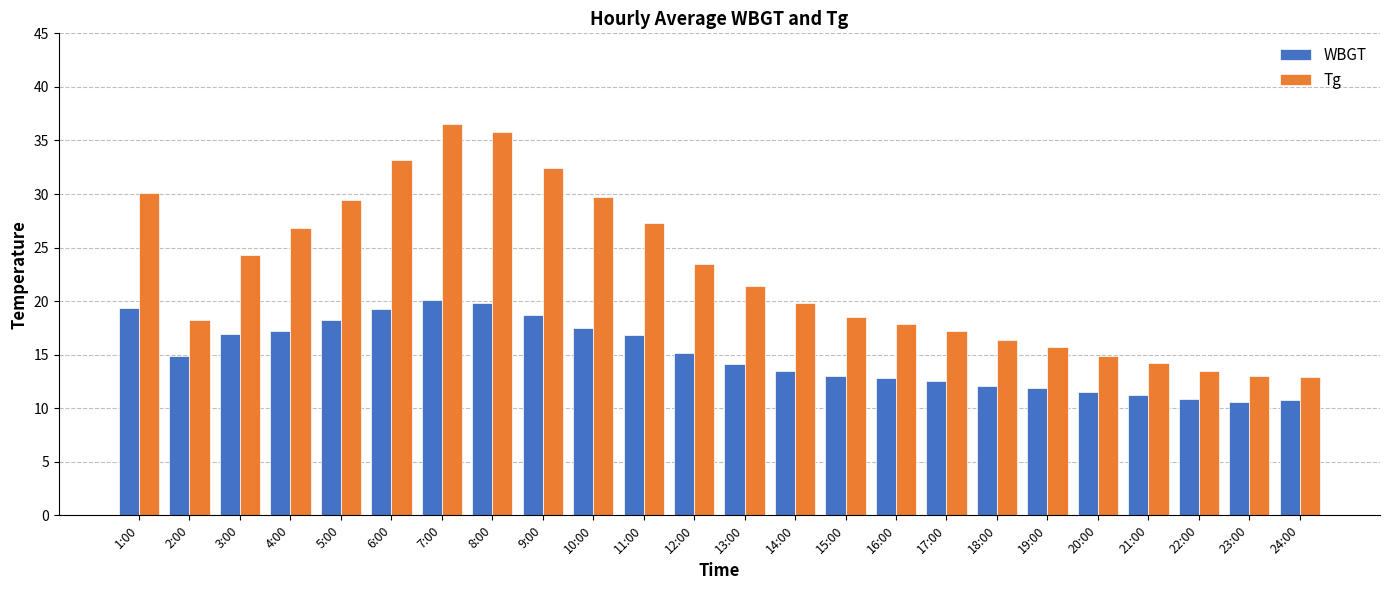

The WBGT series shows 11.5 at 20:00. True or false?

True